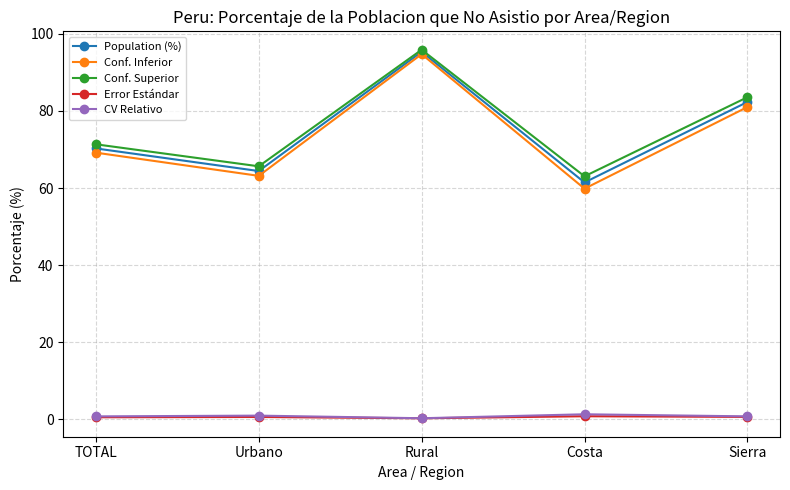

True or false: Conf. Superior has a value of 65.6 at Urbano.

True